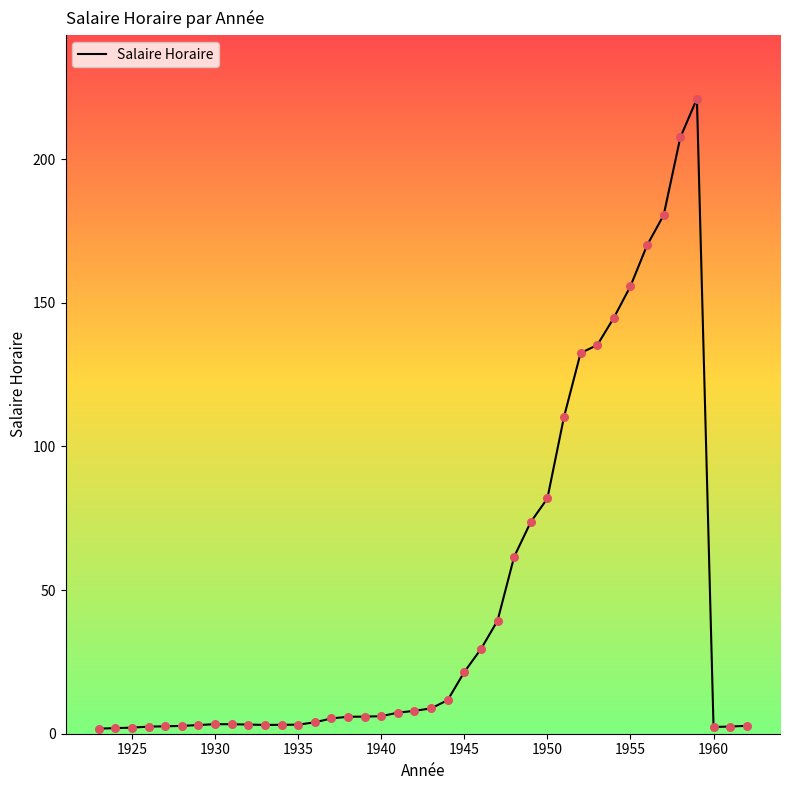

What is the difference between the maximum and minimum values?

219.2